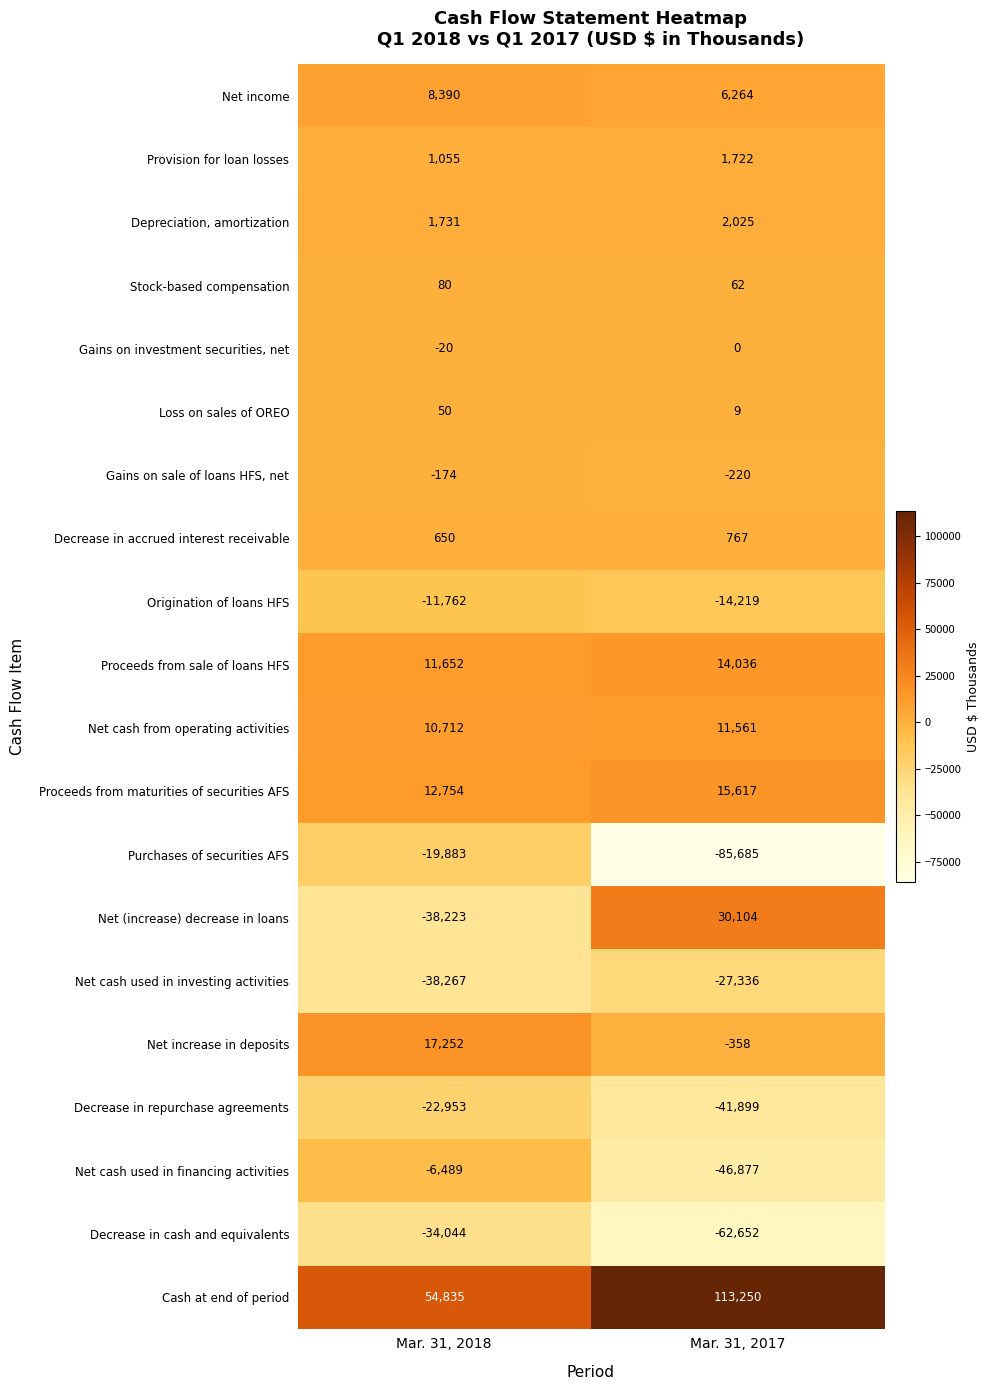

Where is Decrease in repurchase agreements nearest to the value -32426?

Mar. 31, 2018